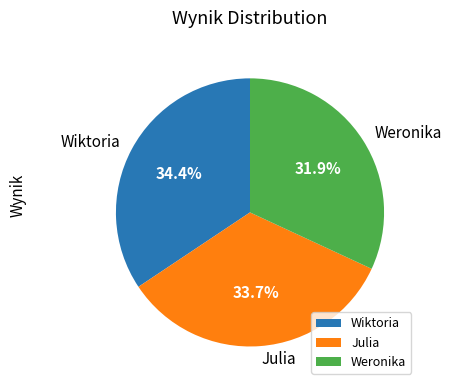

Count the number of slices in the pie.

3